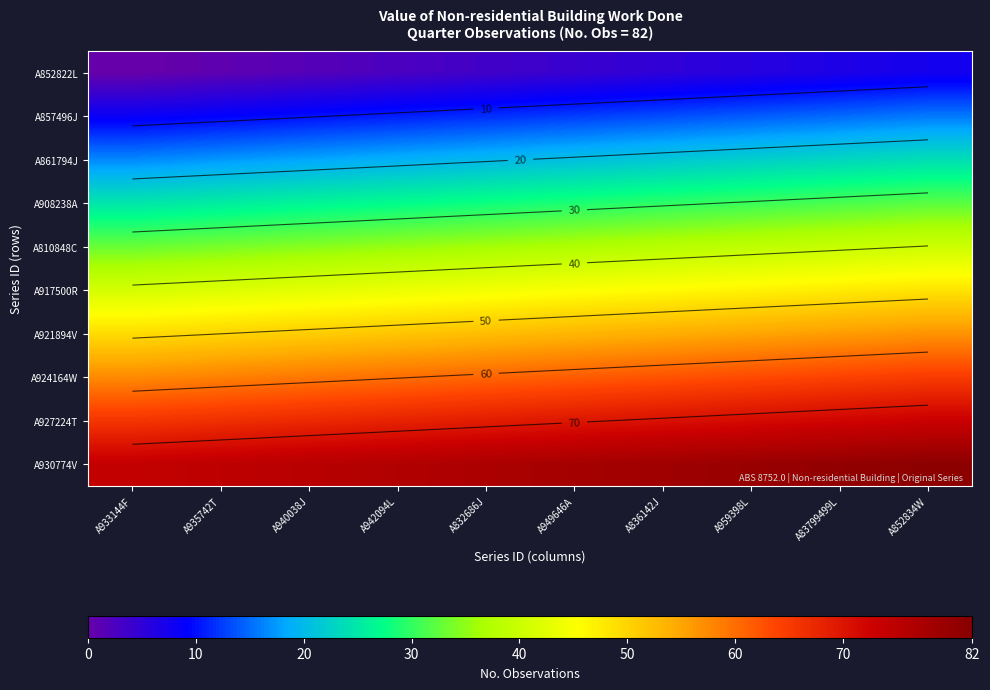

What is the difference between the second highest and second lowest values in the A921894V series?

5.7